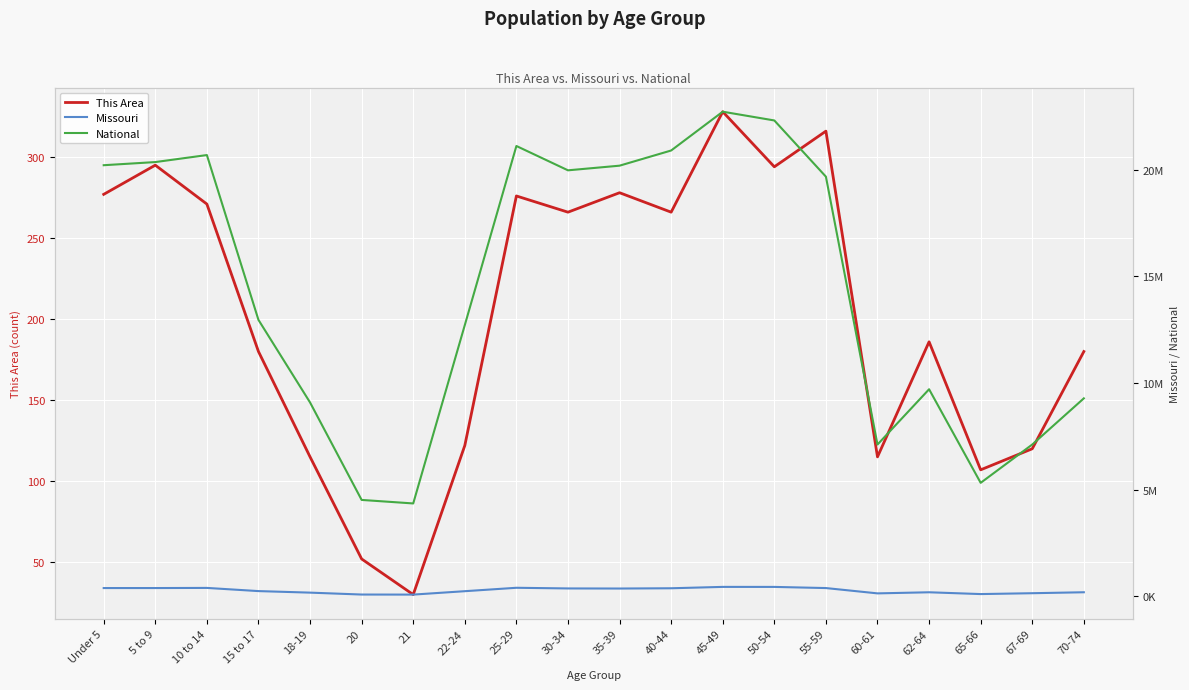

True or false: Missouri has more than 2 points higher than both neighbors.

True